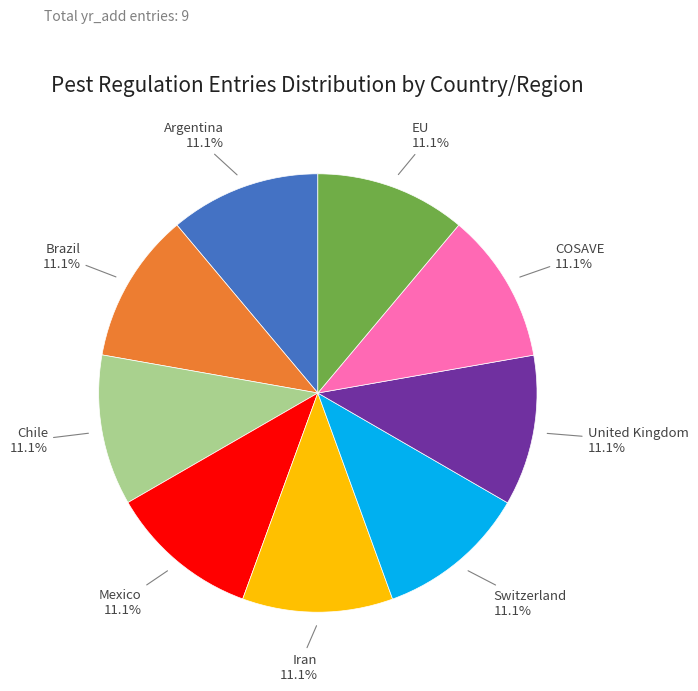

How many segments does this pie chart have?

9